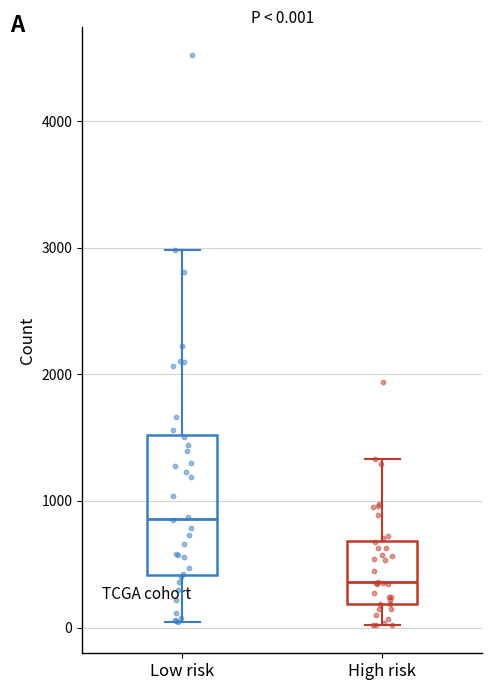

Comparing the boxes themselves (not the whiskers), which one is the tallest?

Low risk